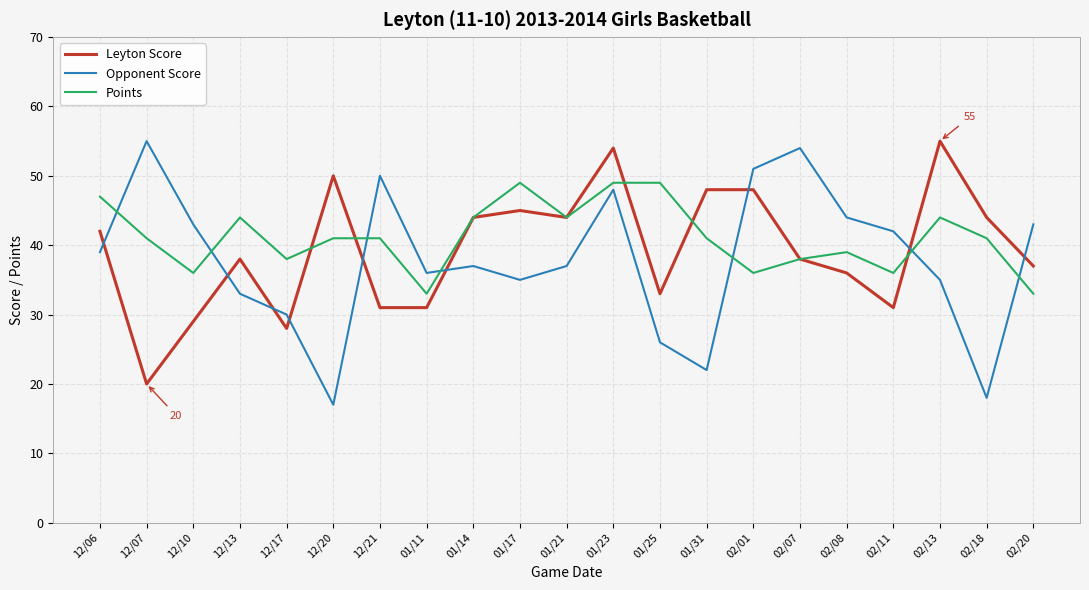

What is the difference between the highest and lowest values at 01/23?

6